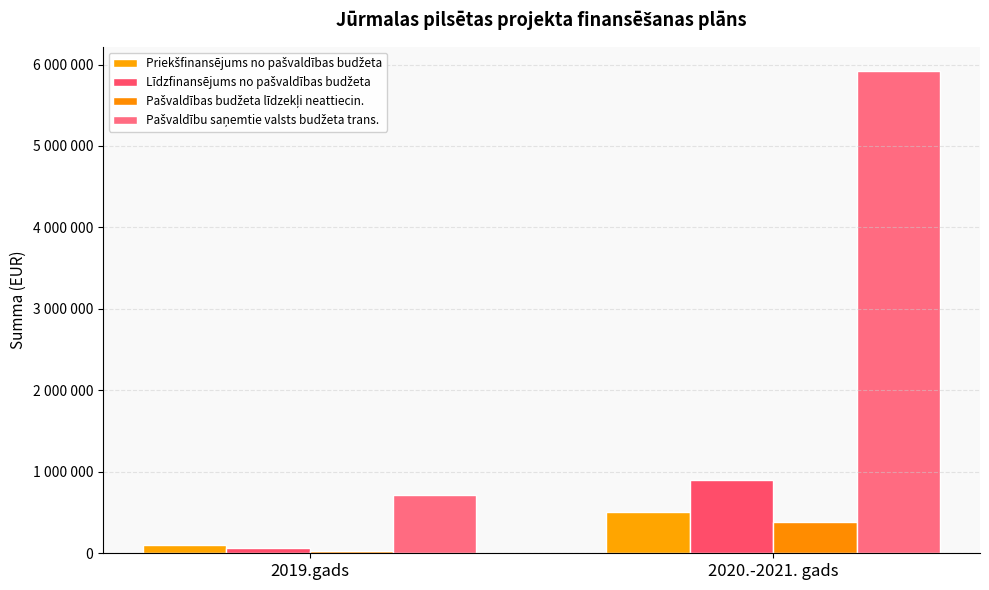

Does the chart contain stacked bars?

No